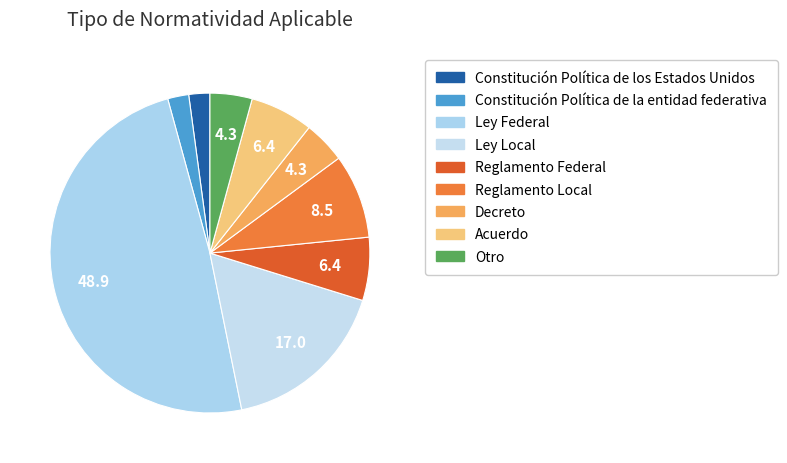

How many slices are in this pie chart?

9